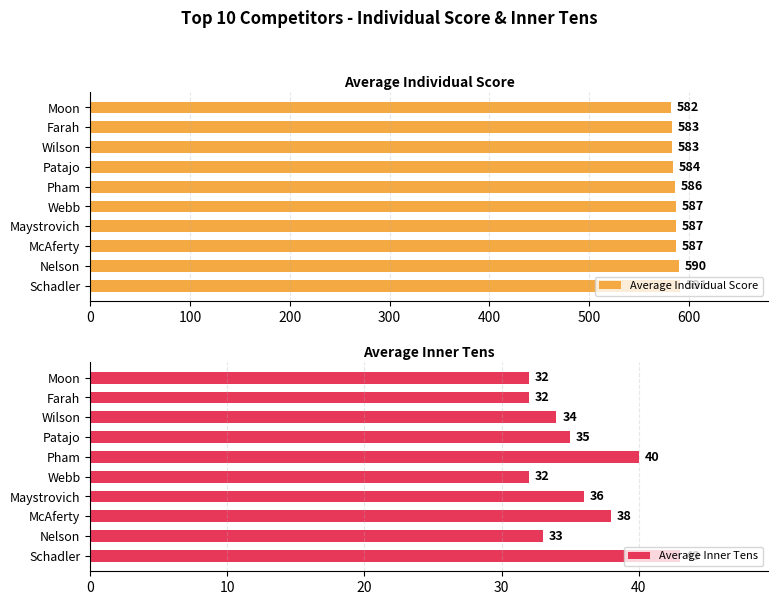

What is the maximum value for Average Individual Score?

591